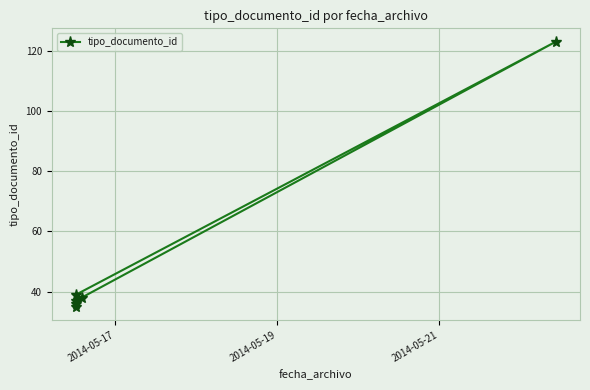

Reading right to left, transcribe all the data shown in this chart.

37	123	39	36	38	35